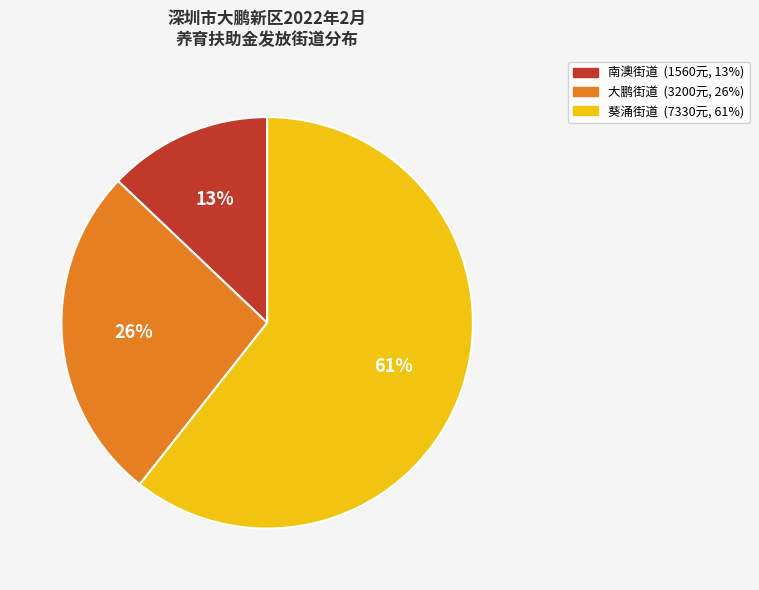

To the nearest percent, what is the difference between the largest and smallest slice percentages?

48%